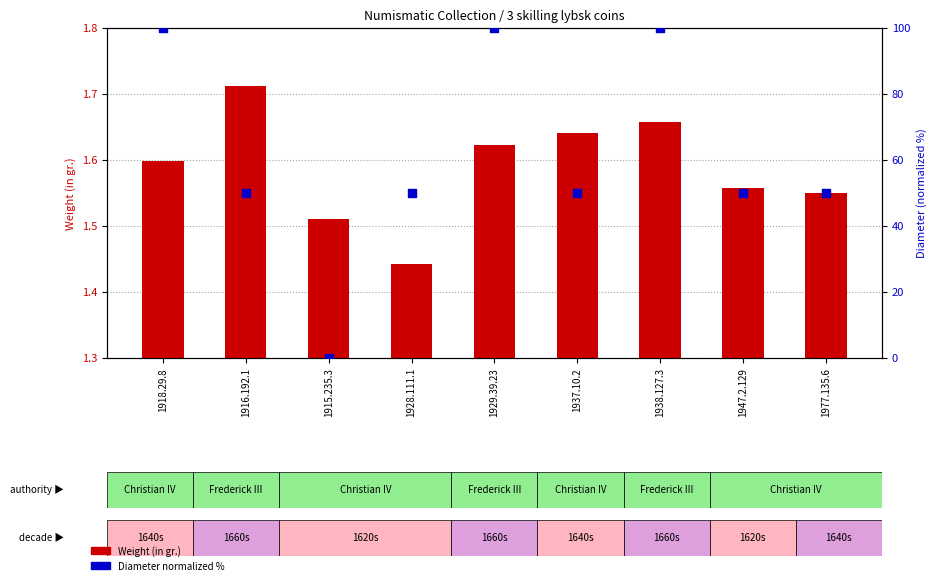

What are all the series names shown in the legend?

Weight (in gr.), Diameter (normalized %)